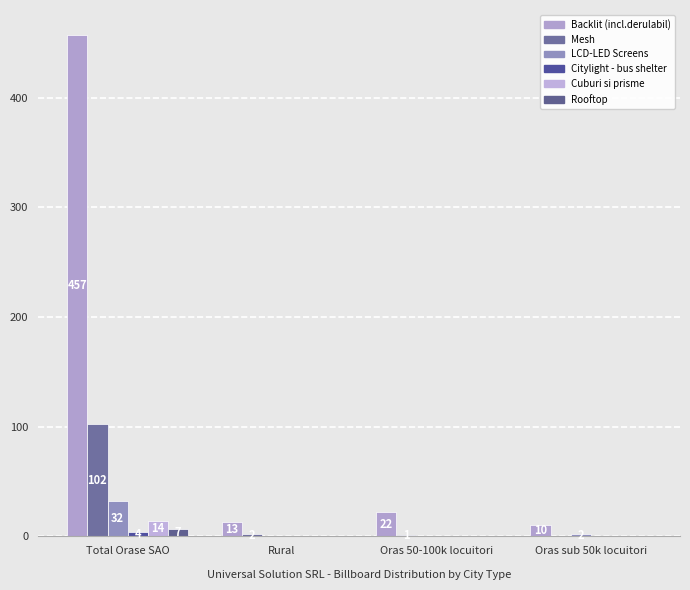

Are the bars grouped side by side (vs. stacked)?

Yes